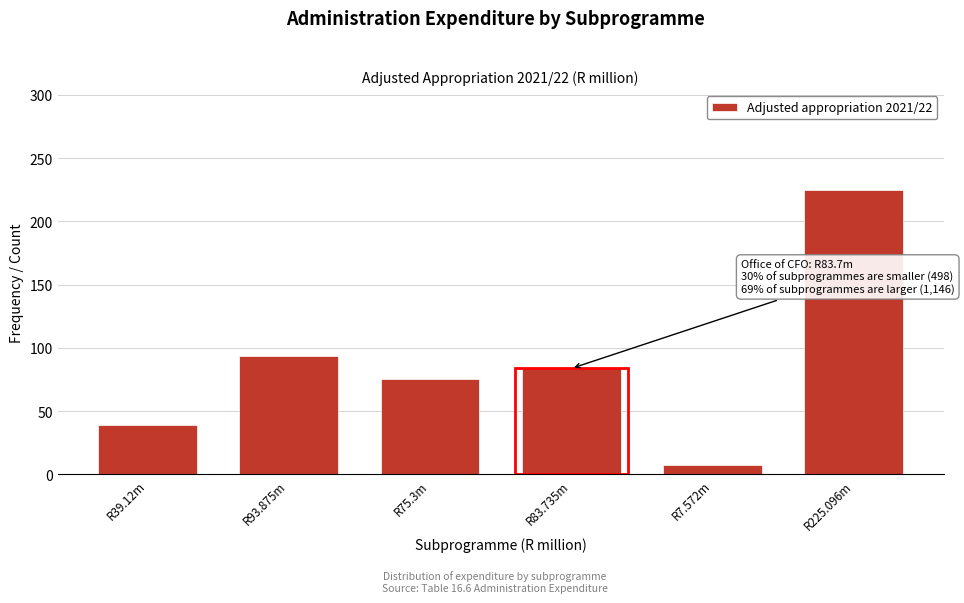

Reading left to right, what are all the values shown in this chart?

R39.12m=39.1	R93.875m=93.9	R75.3m=75.3	R83.735m=83.7	R7.572m=7.6	R225.096m=225.1